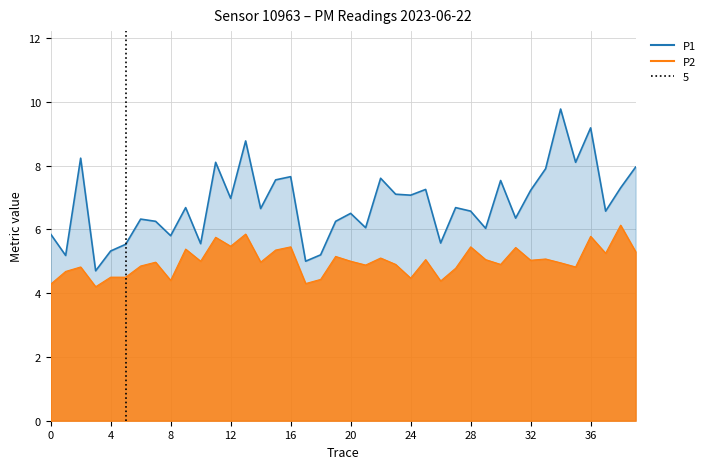

Reading left to right, extract all data points from this chart.

P1: 5.8	5.2	8.2	4.7	5.3	5.5	6.3	6.2	5.8	6.7	5.5	8.1	7.0	8.8	6.7	7.5	7.7	5.0	5.2	6.2	6.5	6.0	7.6	7.1	7.1	7.2	5.6	6.7	6.6	6.0	7.5	6.3	7.2	7.9	9.8	8.1	9.2	6.6	7.3	8.0
P2: 4.3	4.7	4.8	4.2	4.5	4.5	4.8	5.0	4.4	5.4	5.0	5.8	5.5	5.8	5.0	5.3	5.5	4.3	4.4	5.2	5.0	4.9	5.1	4.9	4.5	5.0	4.4	4.8	5.5	5.0	4.9	5.4	5.0	5.1	5.0	4.8	5.8	5.2	6.1	5.3